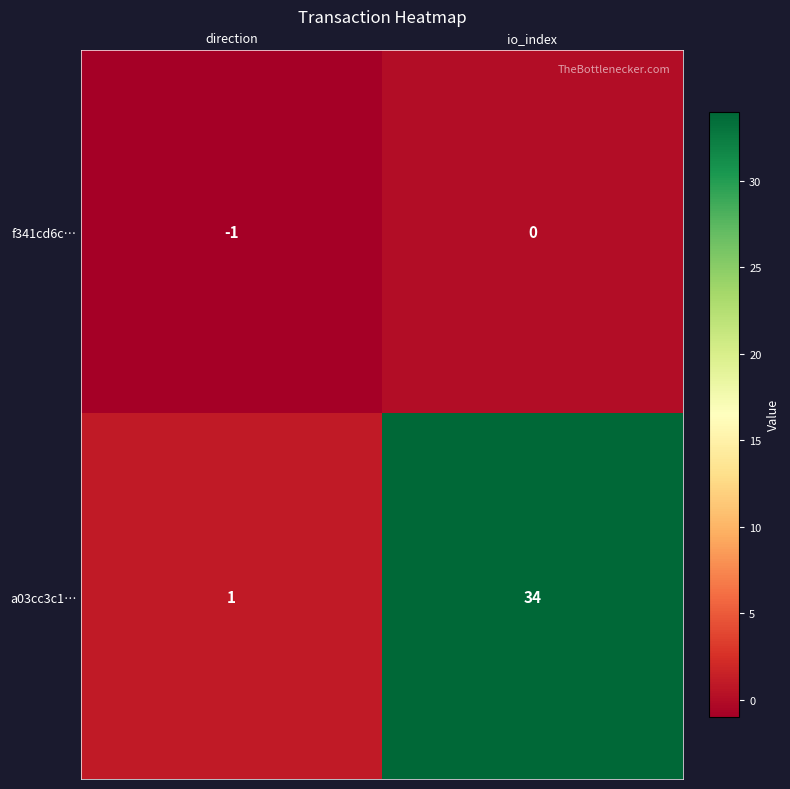

Which series has the largest total across all categories?

a03cc3c1…